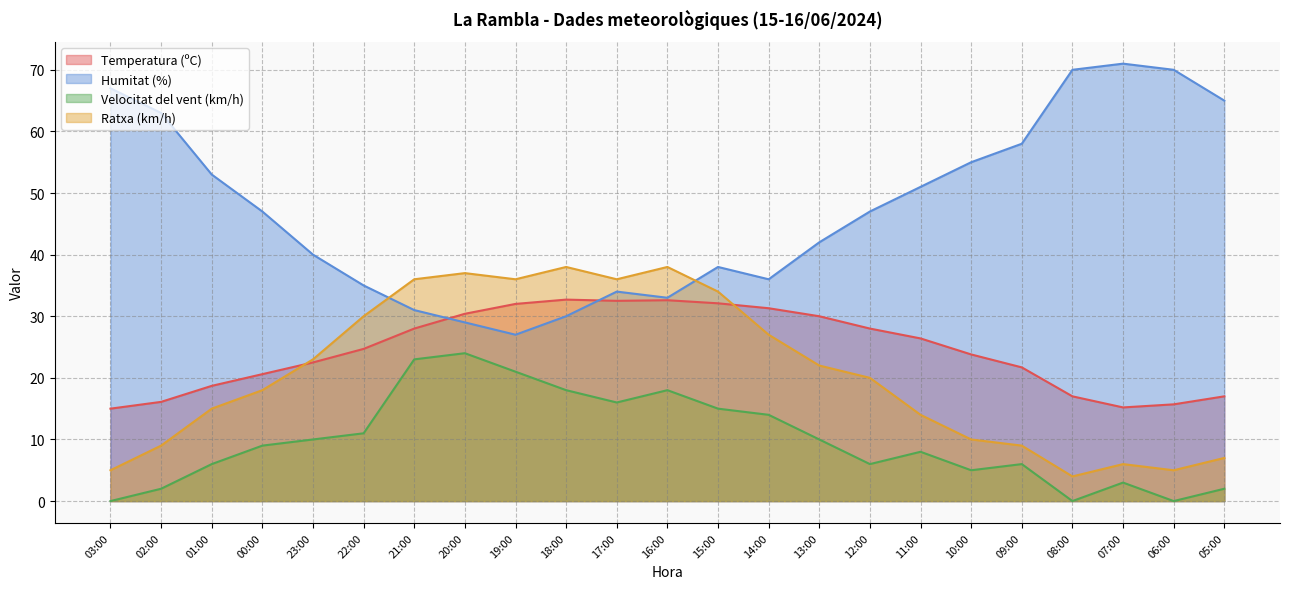

Which has a higher value, 15:00 or 16:00?

16:00